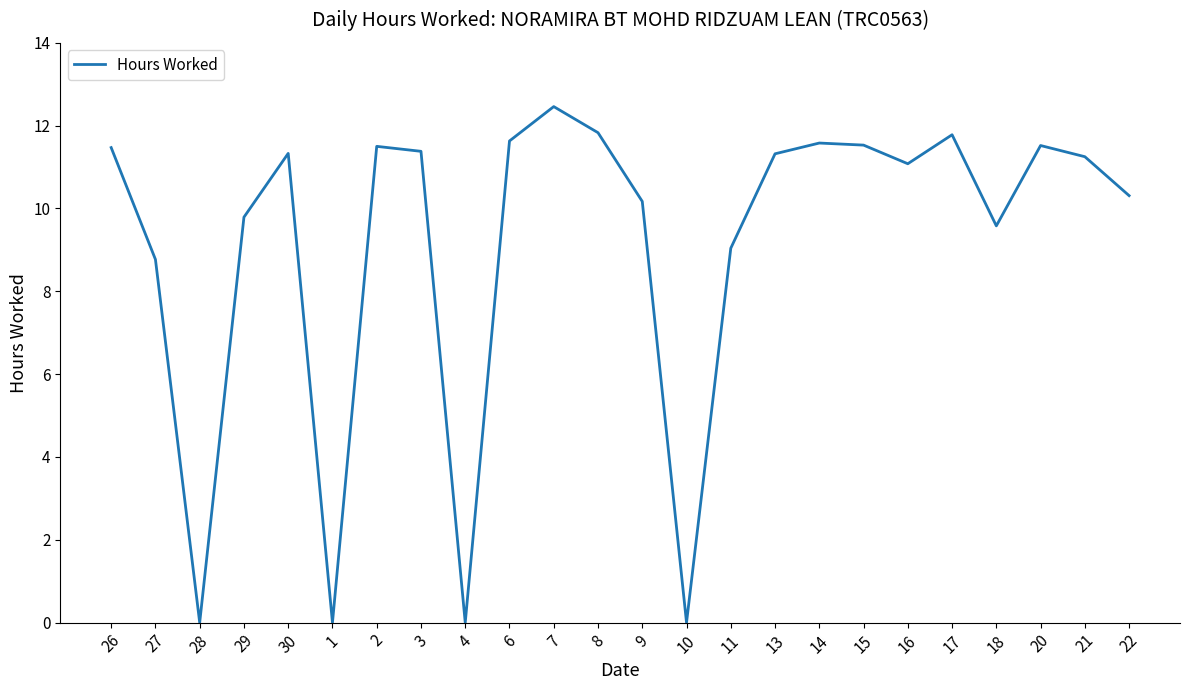

What is the change in value from 10 to 17?

+11.8